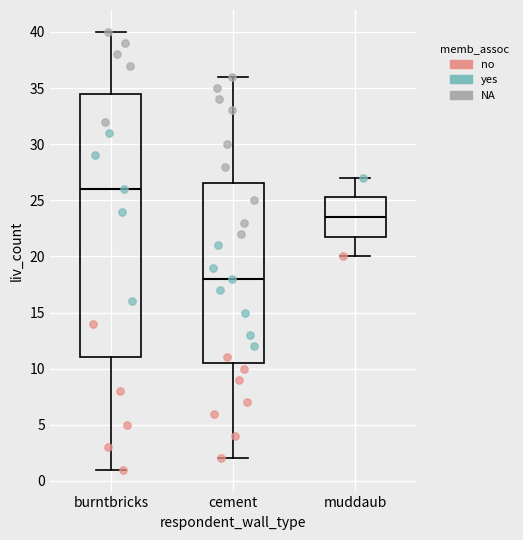

Which box's median line is the highest?

burntbricks